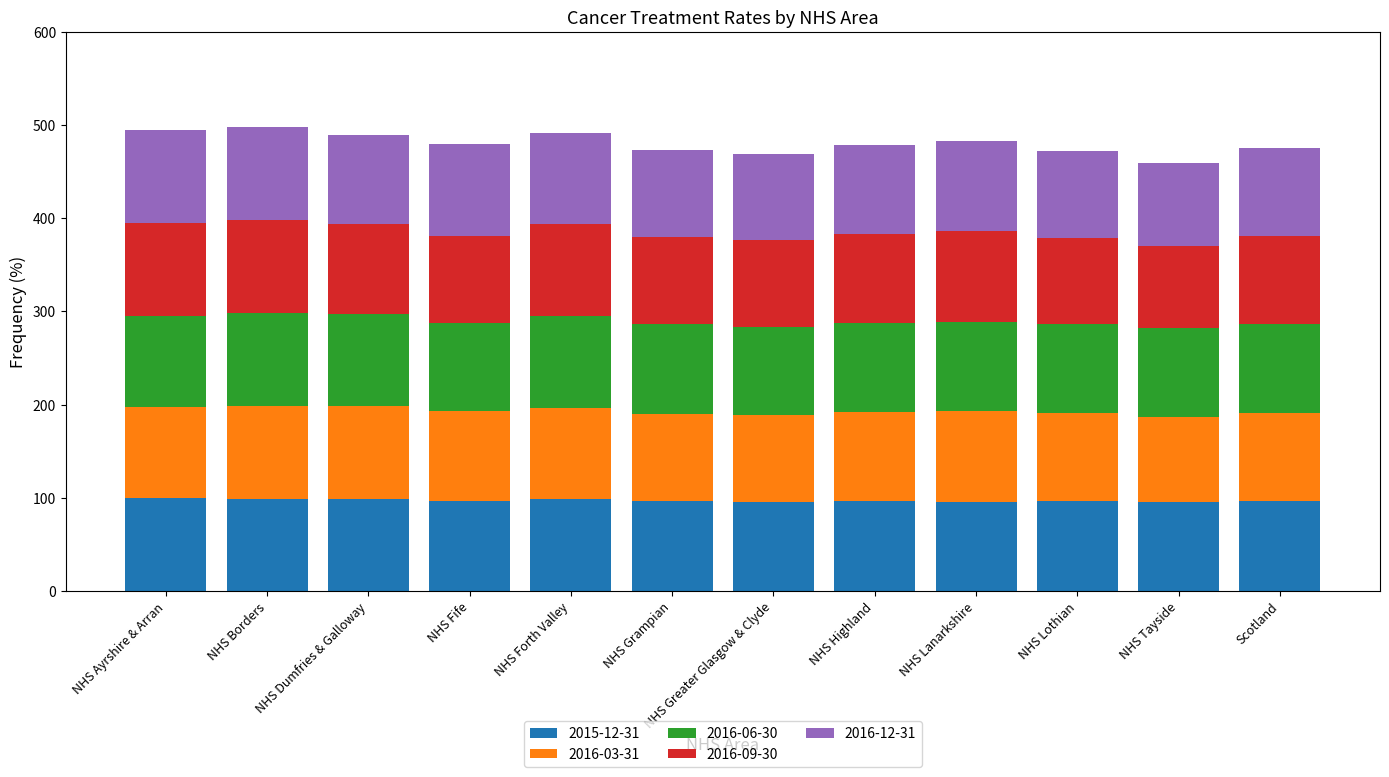

What is the minimum value for 2015-12-31?

95.1